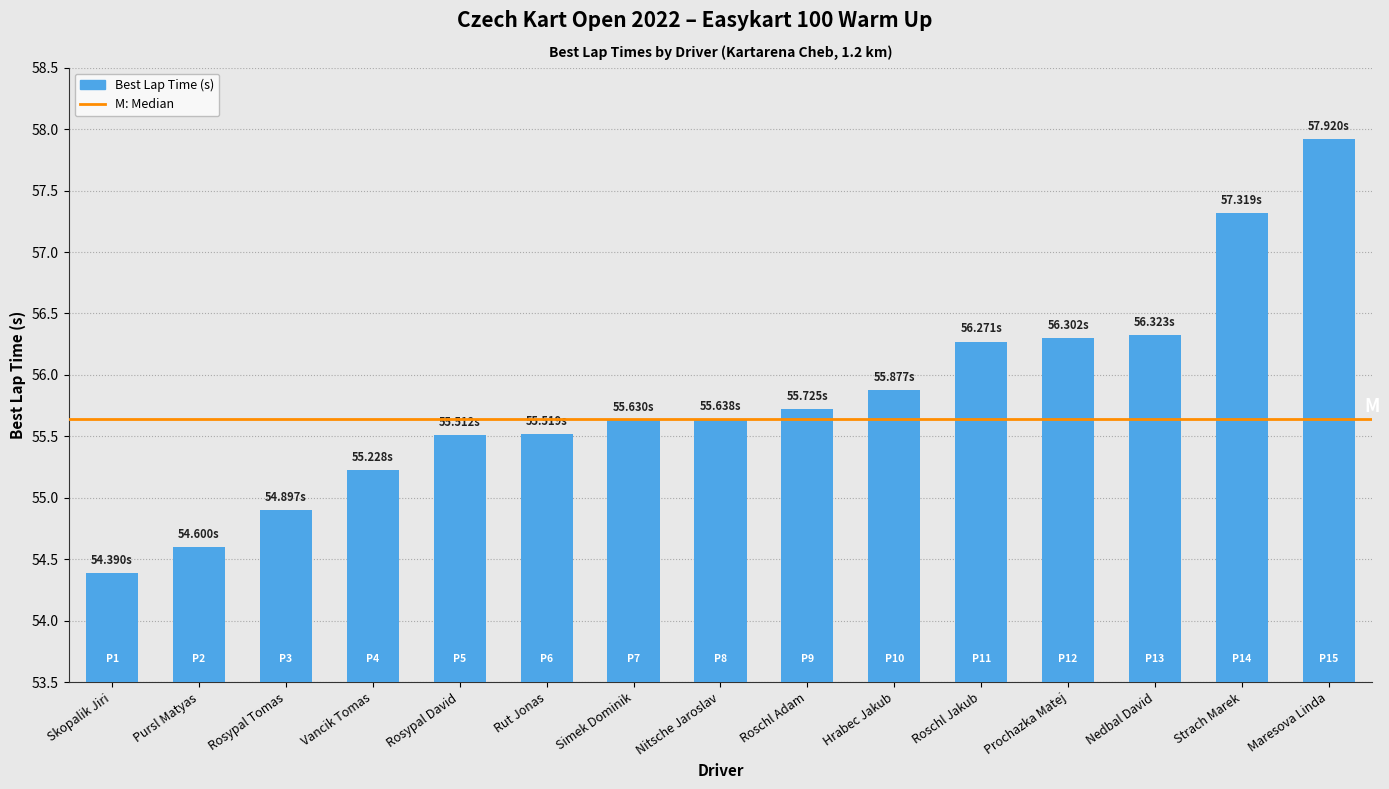

Are the bars horizontal?

No